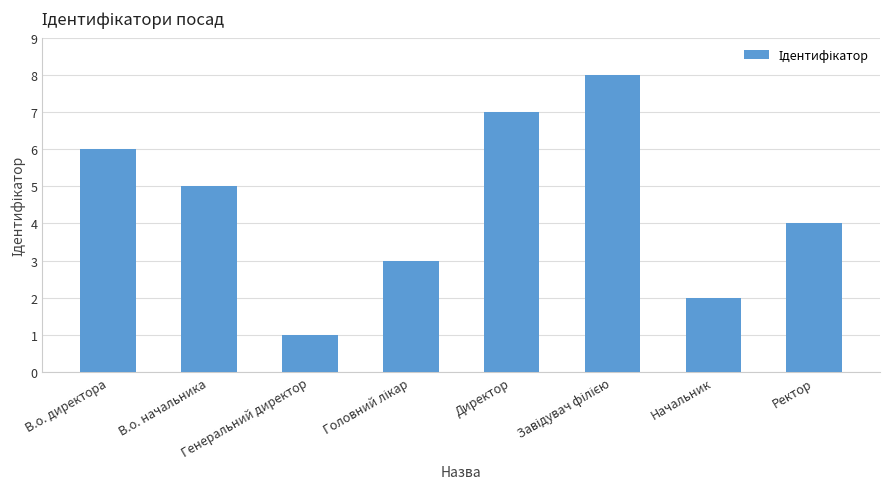

What is the maximum value shown in the chart?

8